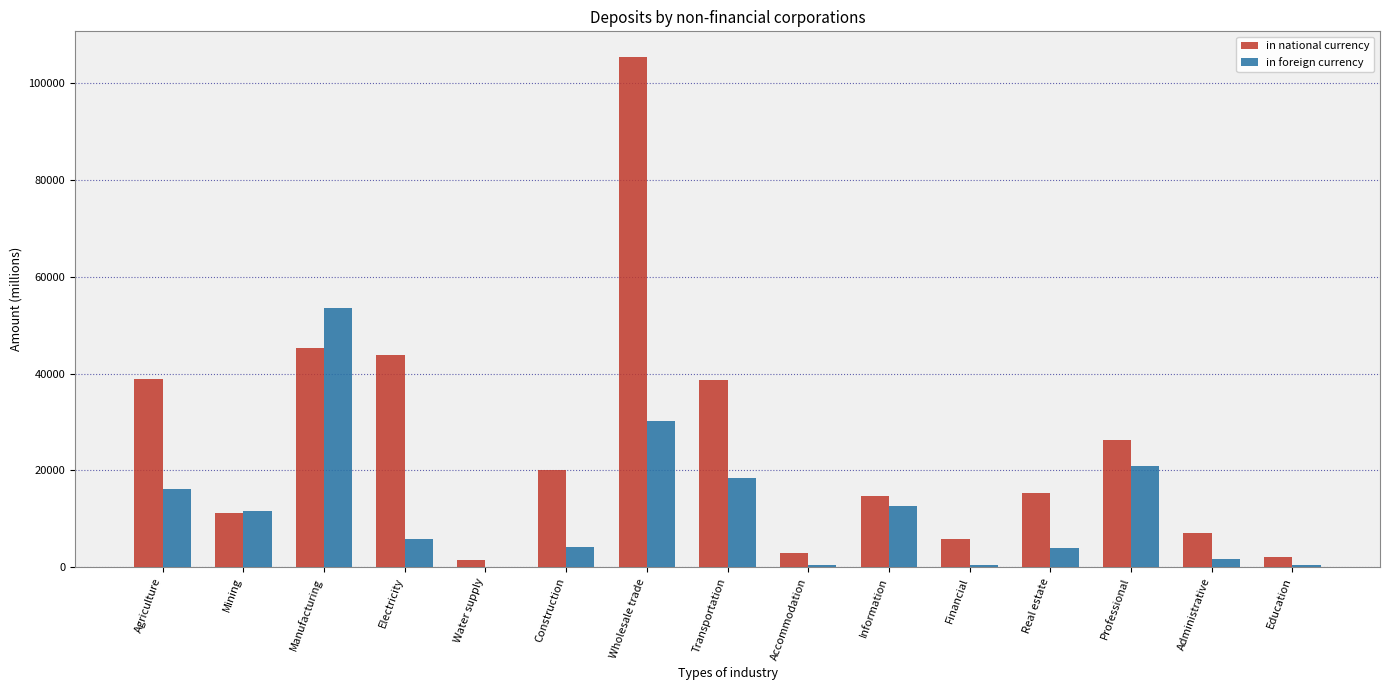

The in foreign currency series shows 16189.1 at Agriculture. True or false?

True